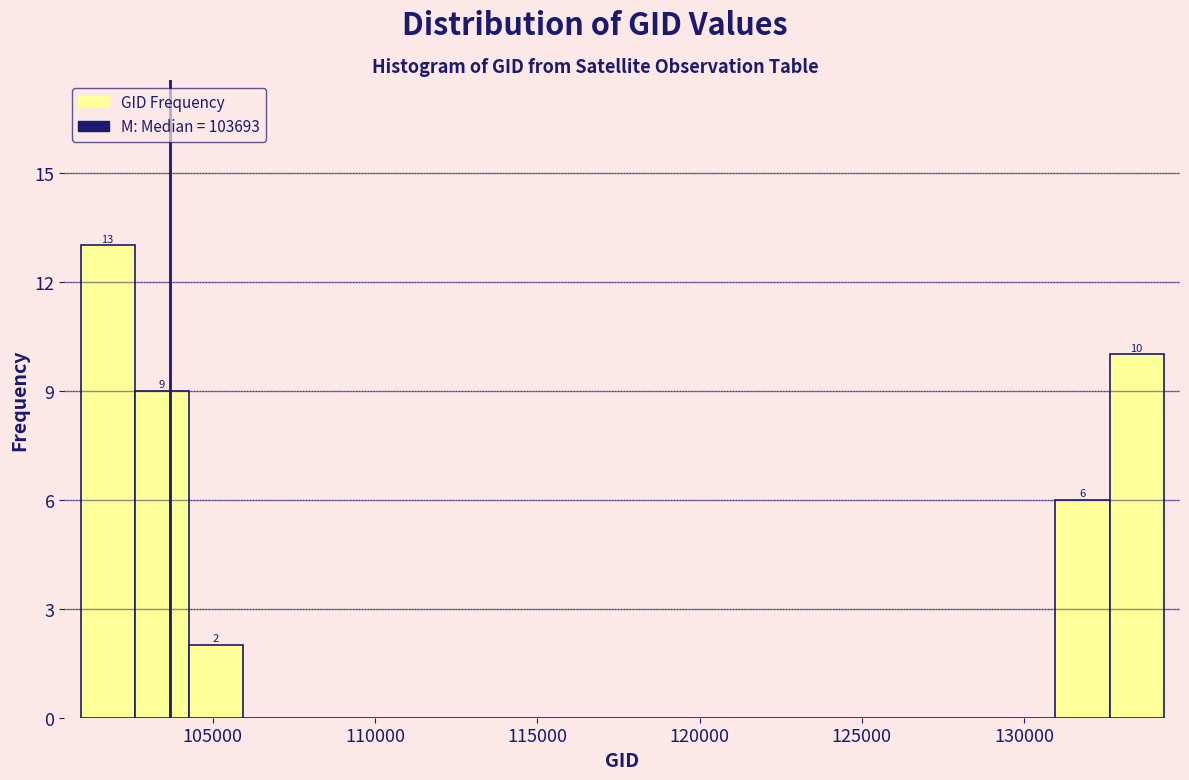

Read against the x-axis, roughly where is the centre of the tallest bar?

102000